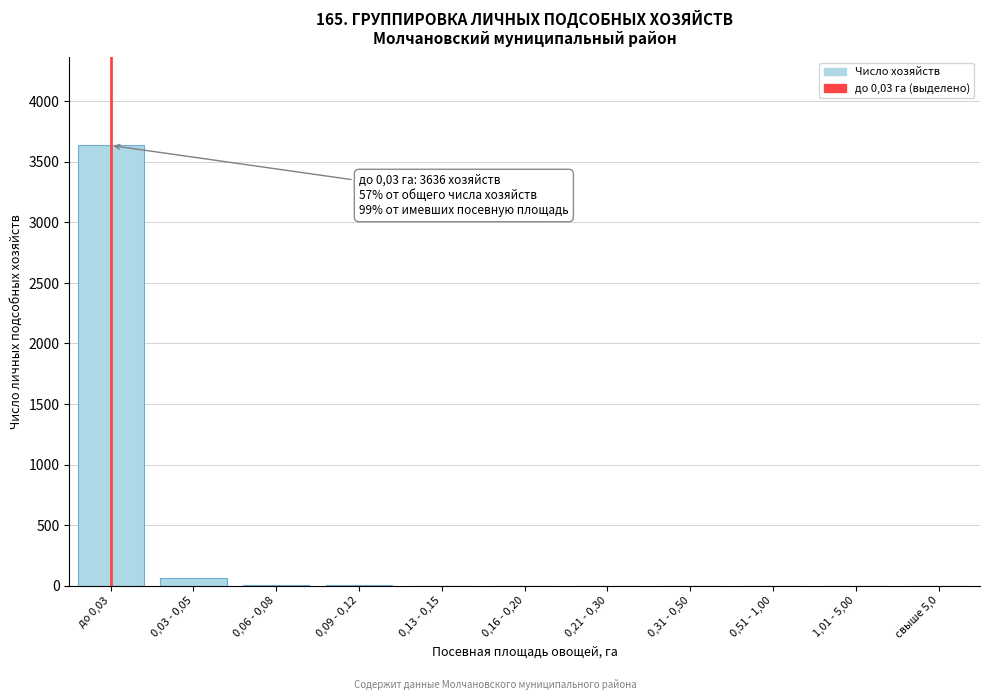

The value at до 0,03 is 6366. True or false?

False